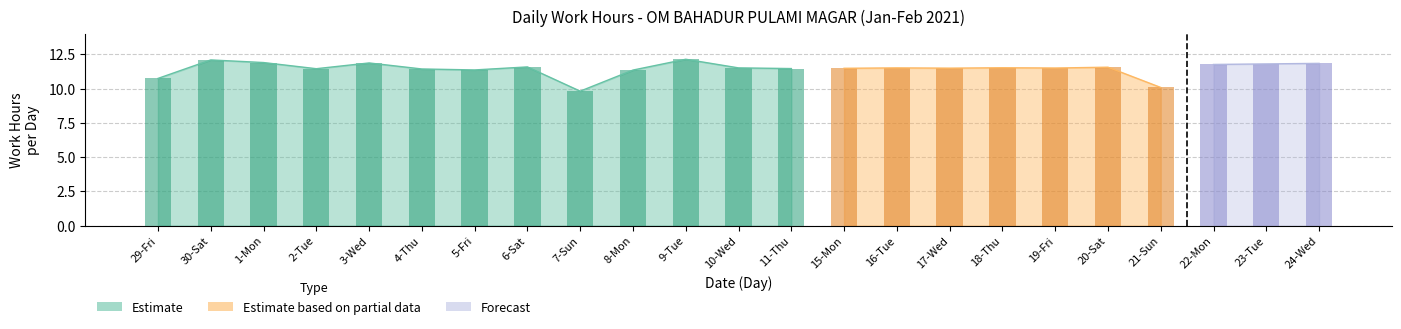

Reading left to right, extract all data points from this chart.

29-Fri=10.7	30-Sat=12.1	1-Mon=11.9	2-Tue=11.4	3-Wed=11.9	4-Thu=11.4	5-Fri=11.4	6-Sat=11.6	7-Sun=9.8	8-Mon=11.3	9-Tue=12.1	10-Wed=11.5	11-Thu=11.5	15-Mon=11.5	16-Tue=11.5	17-Wed=11.5	18-Thu=11.5	19-Fri=11.5	20-Sat=11.6	21-Sun=10.1	22-Mon=11.8	23-Tue=11.8	24-Wed=11.8